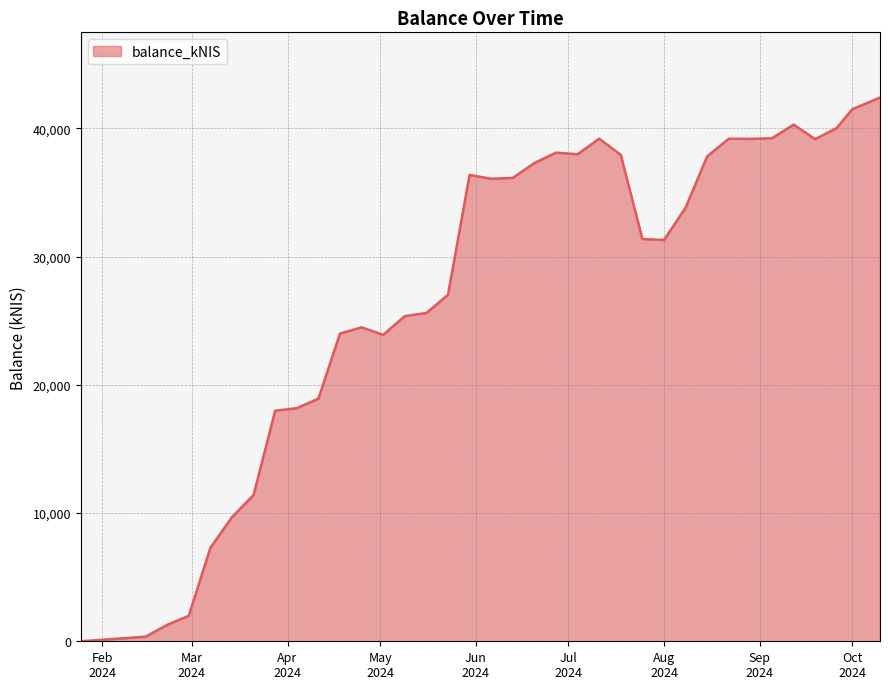

Rank the categories by value from lowest to highest.

2024-01-25, 2024-02-15, 2024-02-22, 2024-02-29, 2024-03-07, 2024-03-14, 2024-03-21, 2024-03-28, 2024-04-04, 2024-04-11, 2024-05-02, 2024-04-18, 2024-04-25, 2024-05-09, 2024-05-16, 2024-05-23, 2024-08-01, 2024-07-25, 2024-08-08, 2024-06-06, 2024-06-13, 2024-05-30, 2024-06-20, 2024-08-15, 2024-07-18, 2024-07-04, 2024-06-27, 2024-09-19, 2024-08-29, 2024-08-22, 2024-07-11, 2024-09-05, 2024-09-26, 2024-09-12, 2024-10-01, 2024-10-10